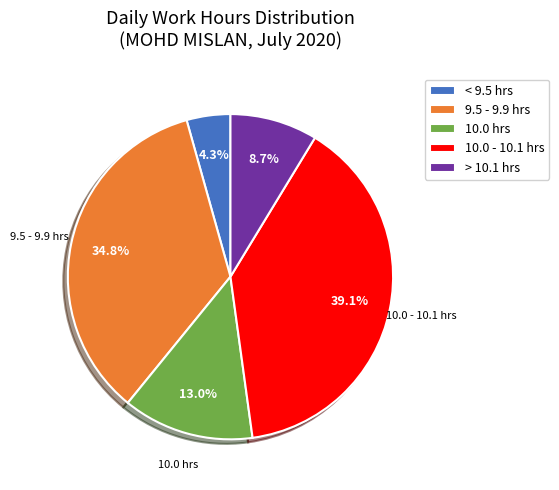

How many slices are in this pie chart?

5